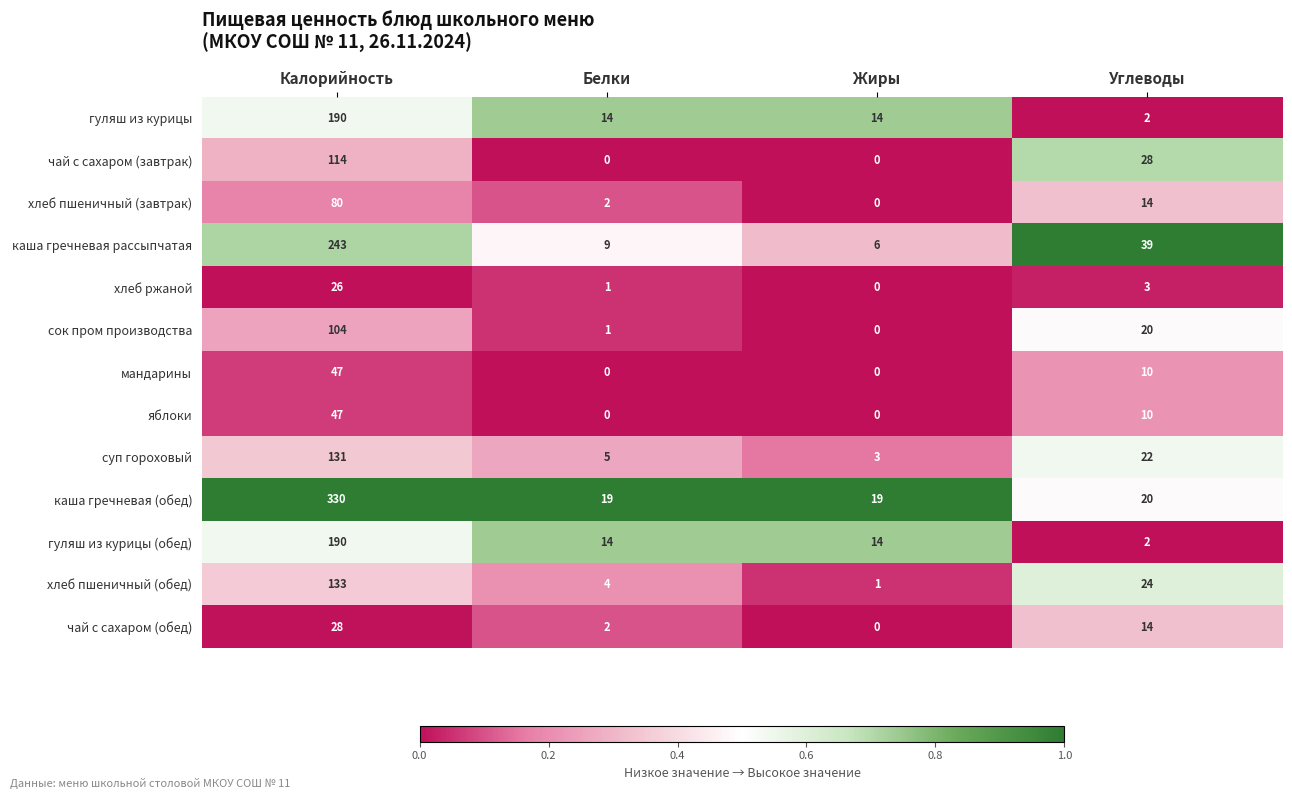

At which label does суп гороховый reach its peak?

Калорийность